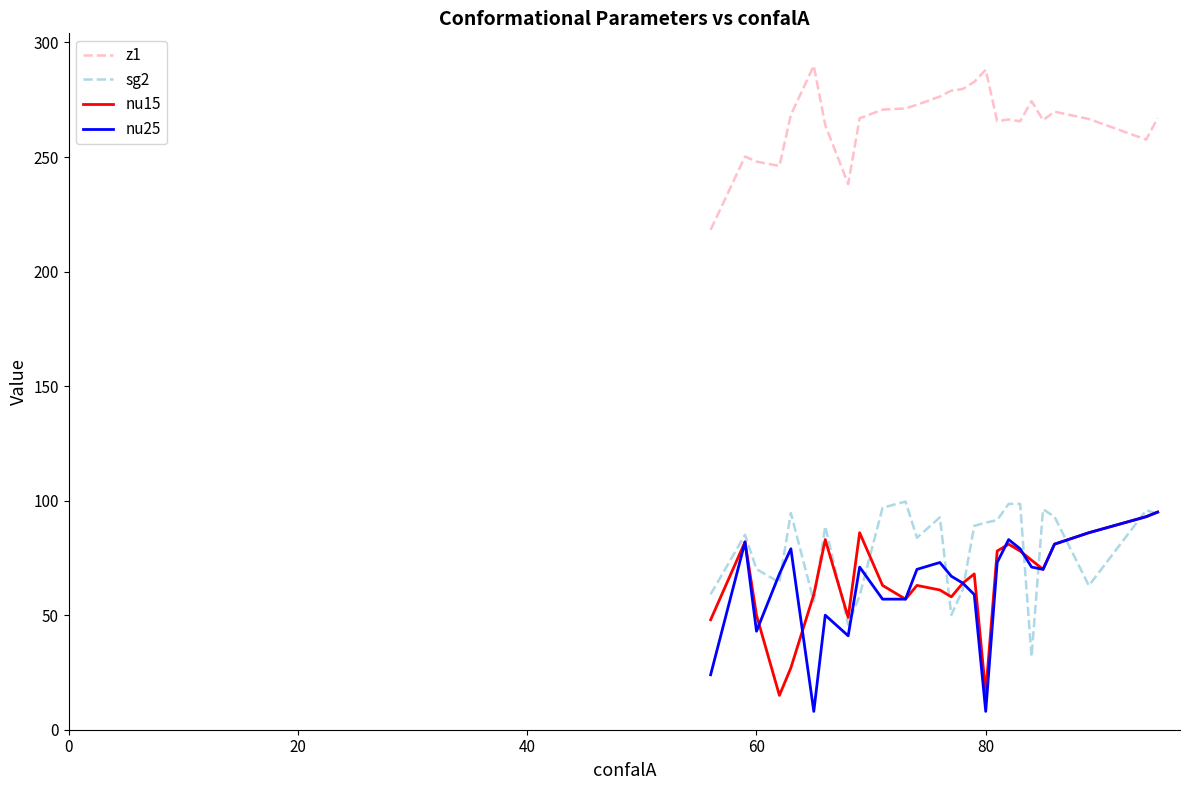

True or false: z1 and nu25 cross at least once.

False